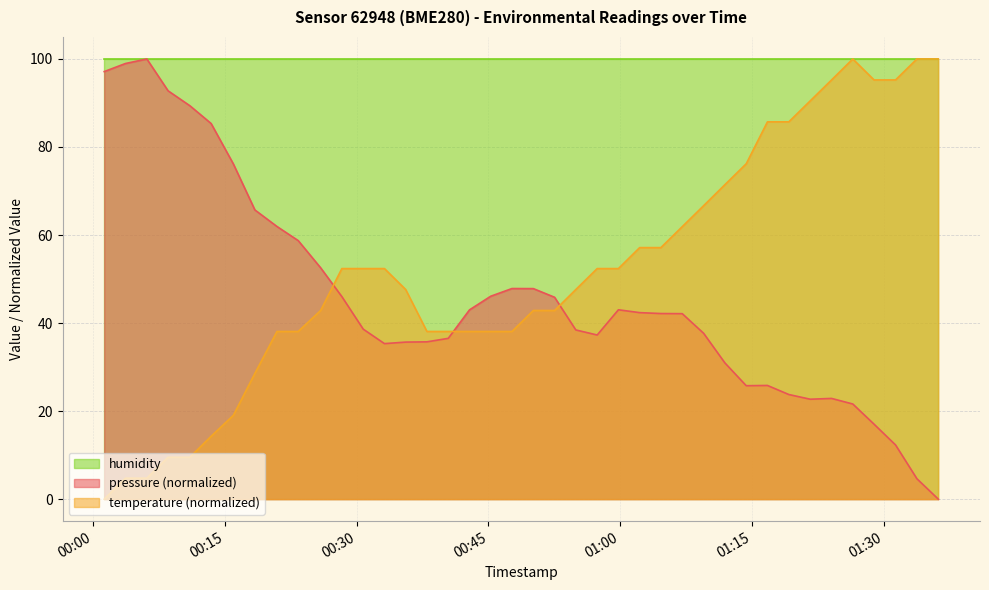

True or false: pressure (normalized) and temperature (normalized) cross at least once.

True